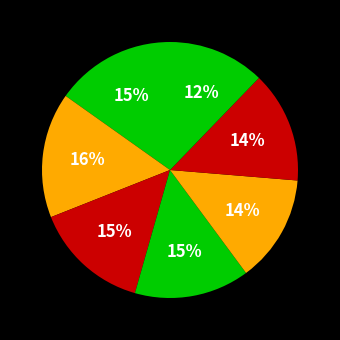

How many segments does this pie chart have?

7